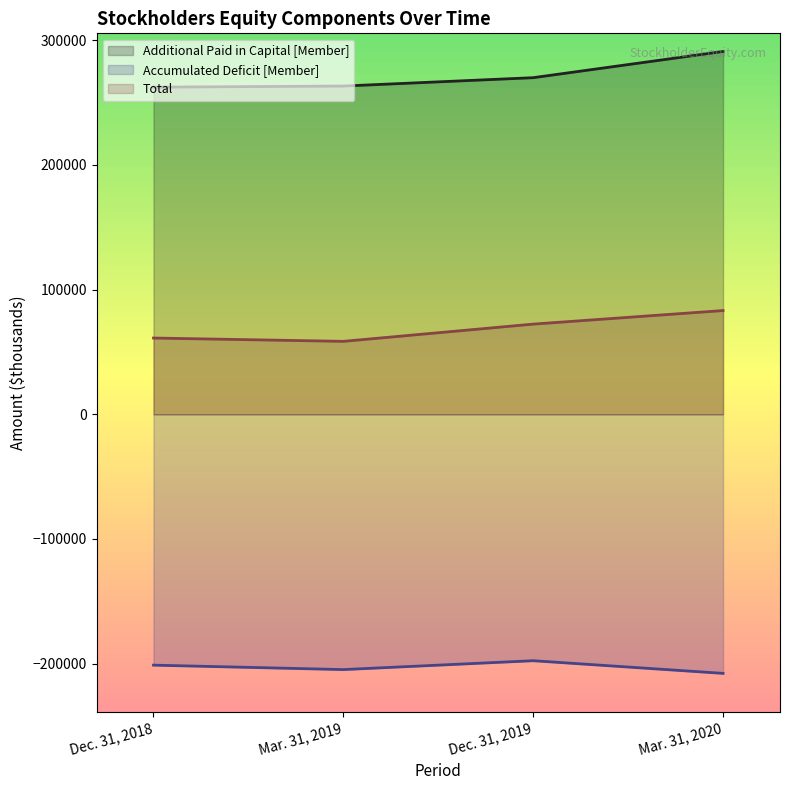

How many data points does each series have?

4